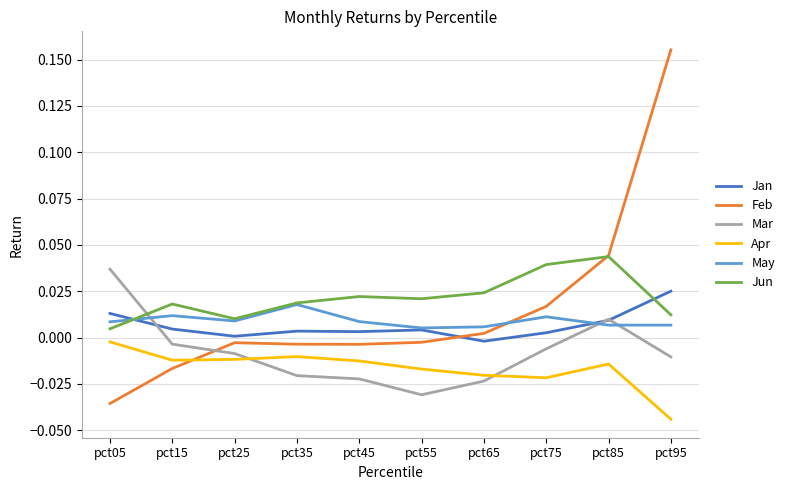

The value of Jun at pct65 is 0.0. True or false?

True